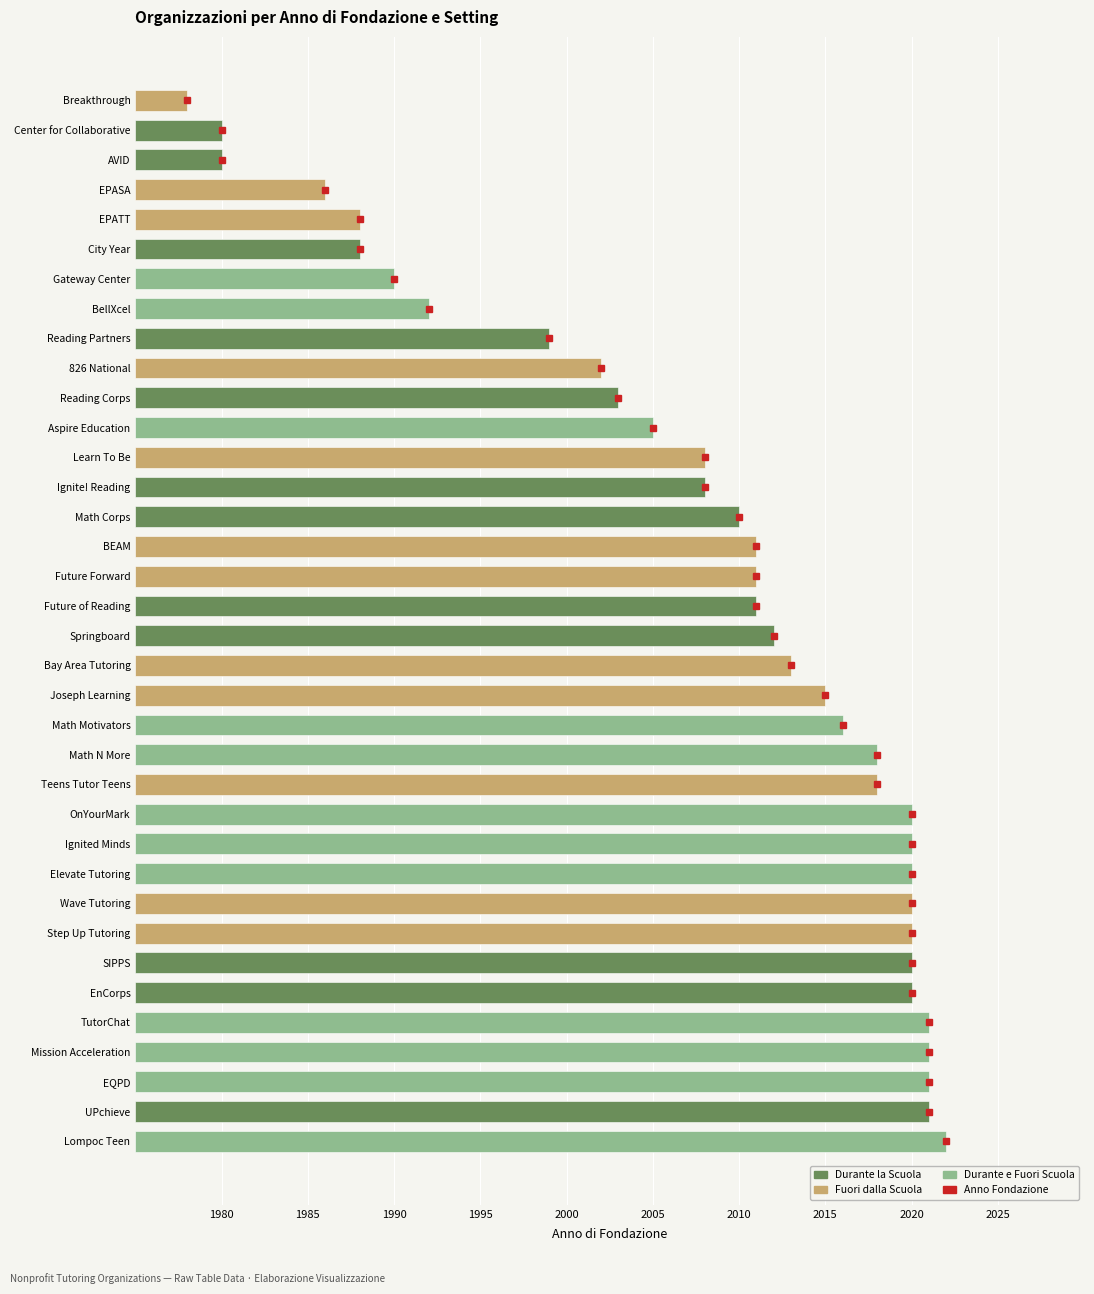

Which has a higher value, 9 or 11?

11